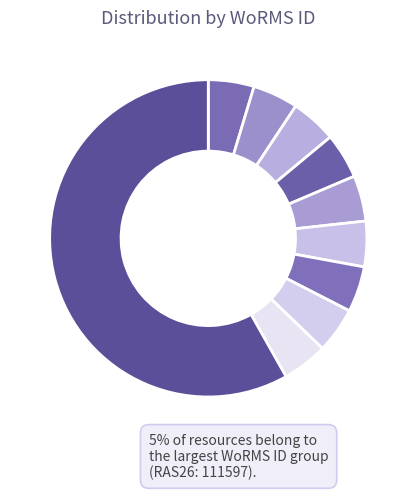

How many slices are in this pie chart?

10